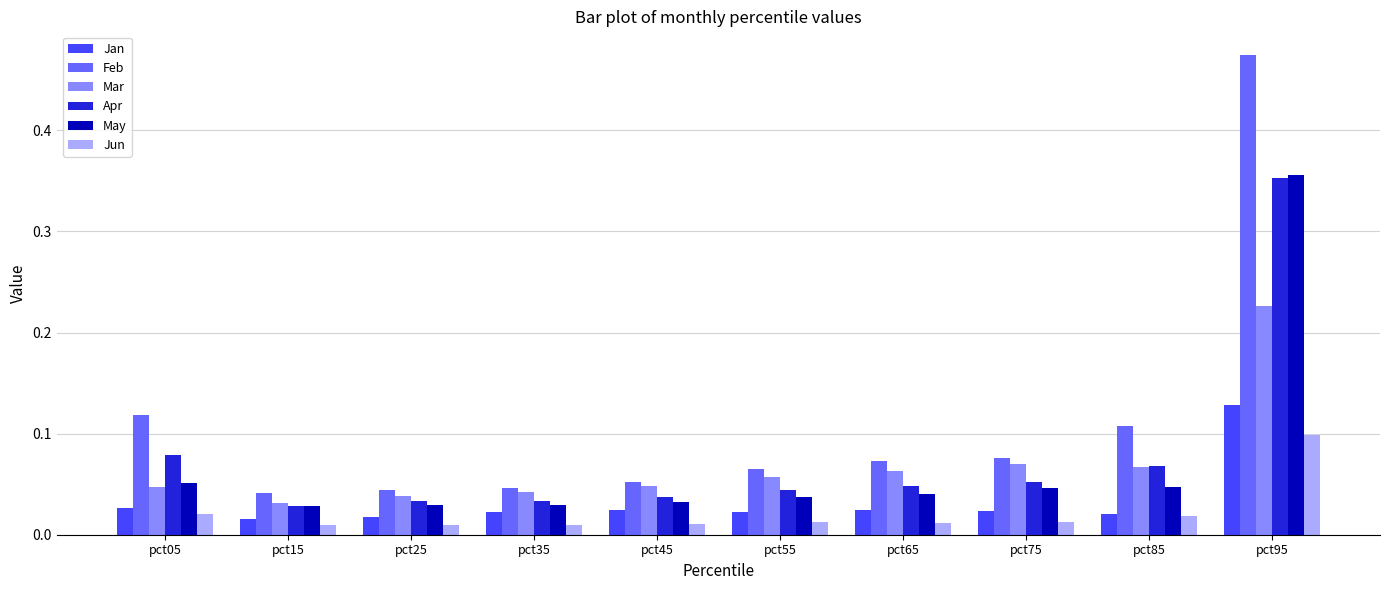

Which category has the highest value in the Mar series?

pct95